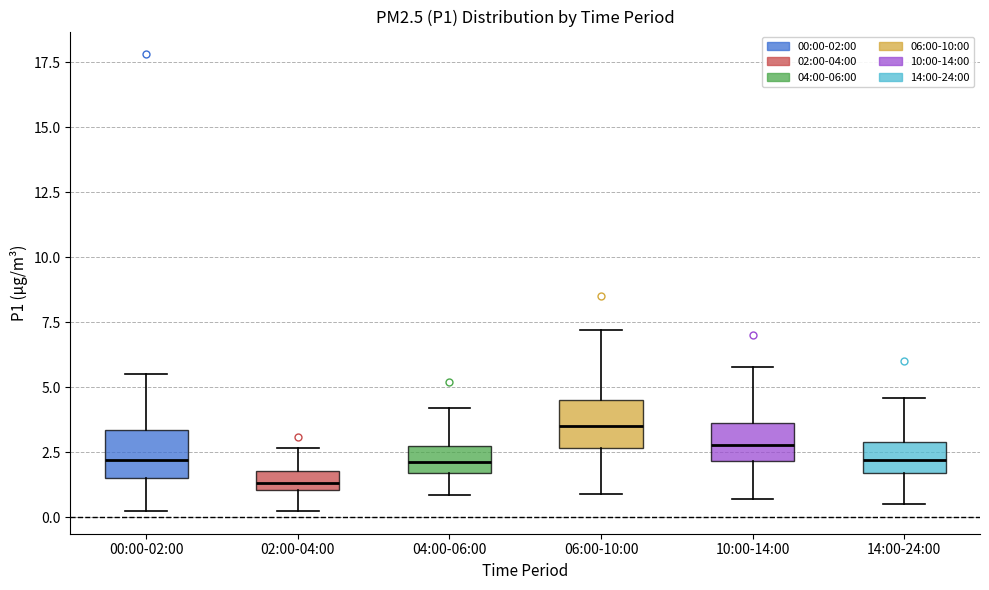

Which box's median line is the lowest?

02:00-04:00